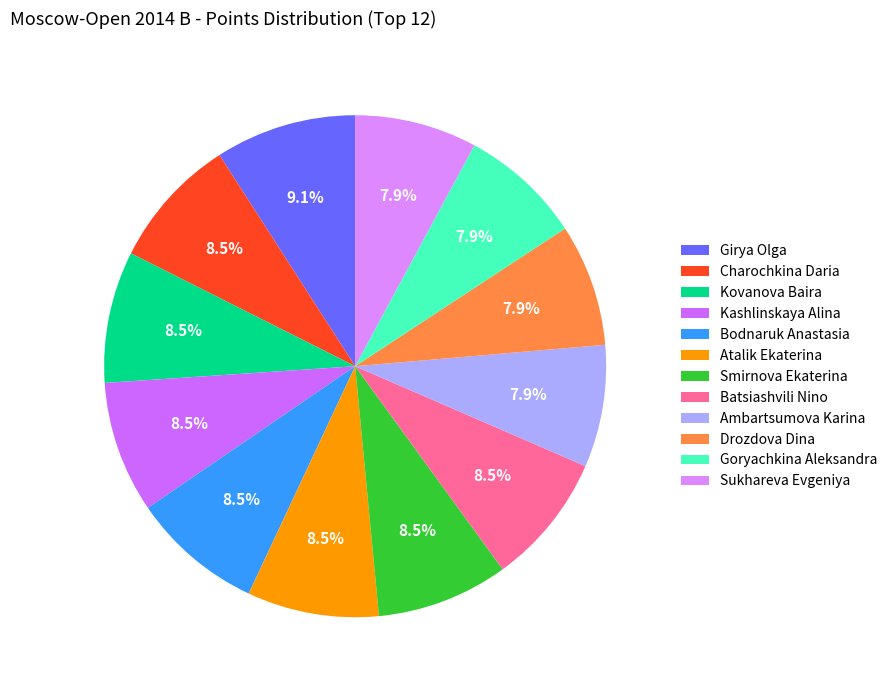

Is there a majority slice in this chart?

No